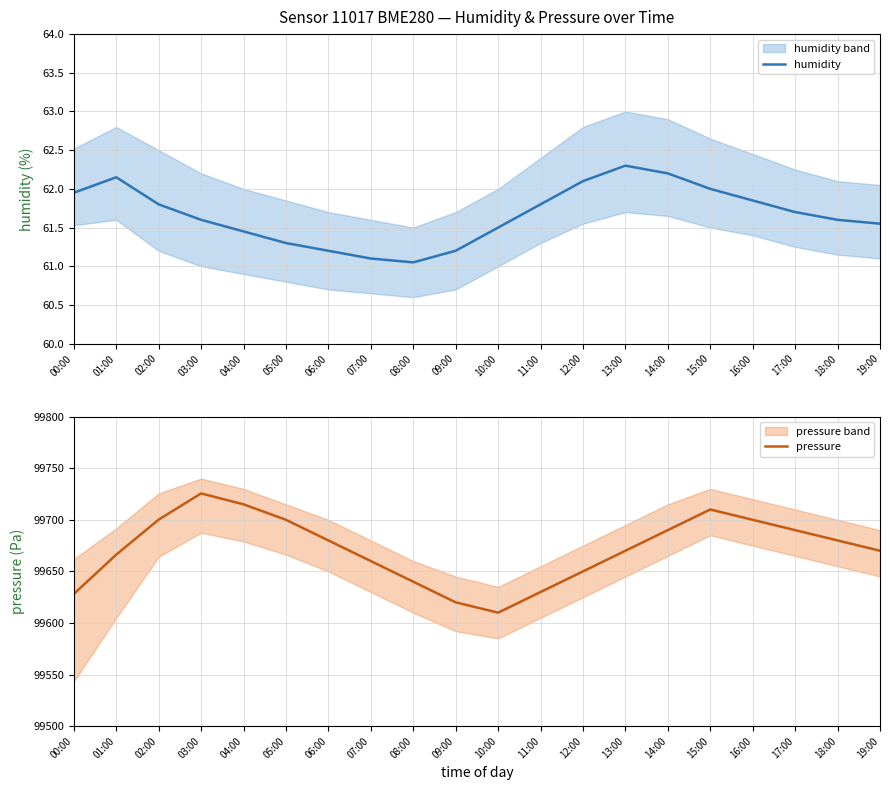

Which has a higher value, 10:00 or 06:00?

10:00